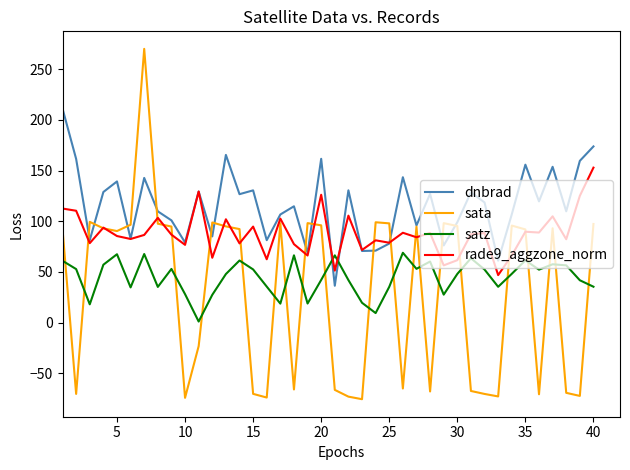

Is this an area chart (filled region under the line)?

No